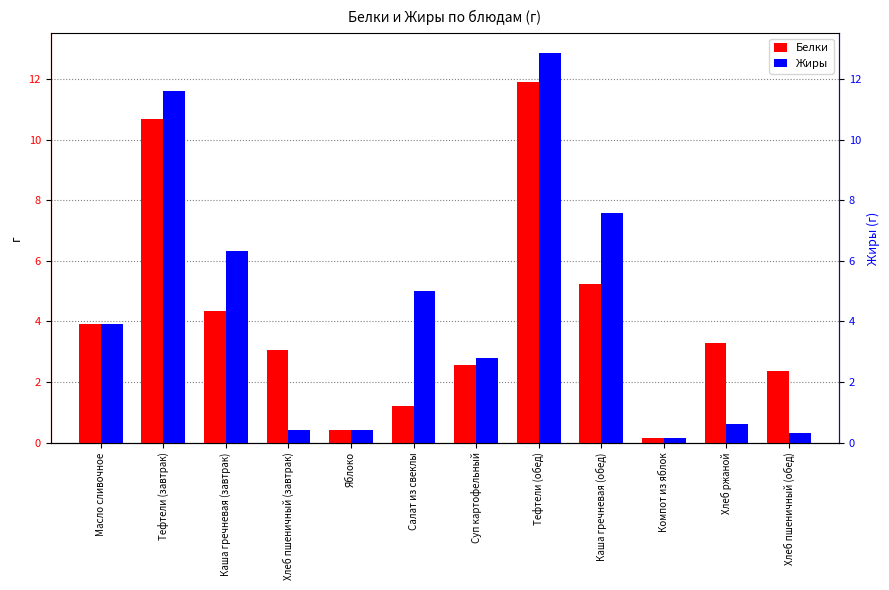

What is the label of the 4th bar from the right?

Каша гречневая (обед)